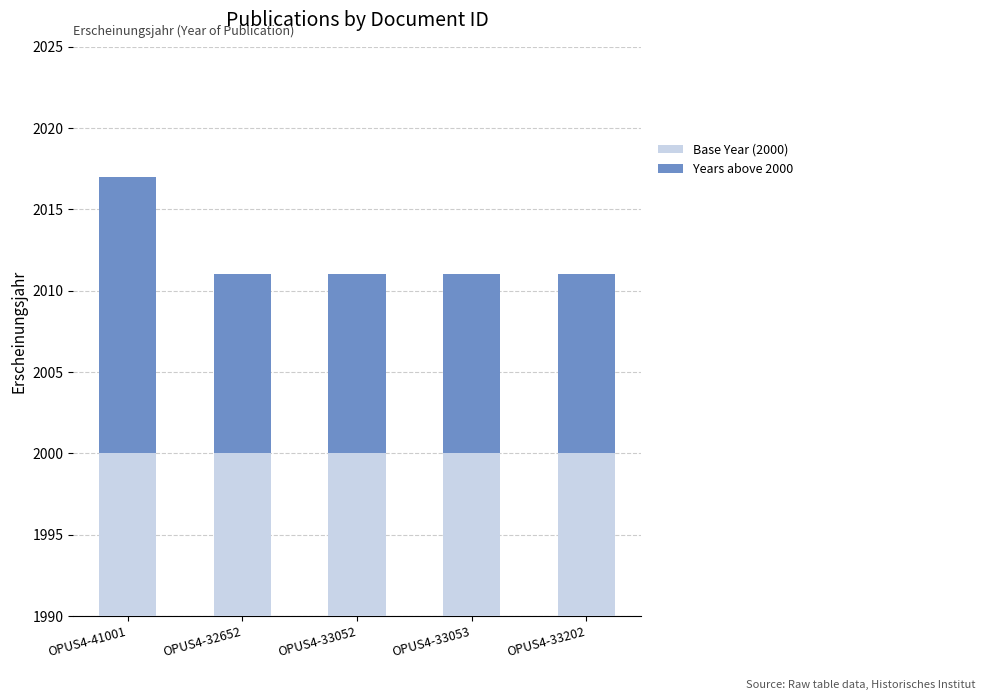

Reading right to left, what are all the values shown in this chart?

Base Year (2000): OPUS4-33202=2000	OPUS4-33053=2000	OPUS4-33052=2000	OPUS4-32652=2000	OPUS4-41001=2000
Years above 2000: OPUS4-33202=11	OPUS4-33053=11	OPUS4-33052=11	OPUS4-32652=11	OPUS4-41001=17